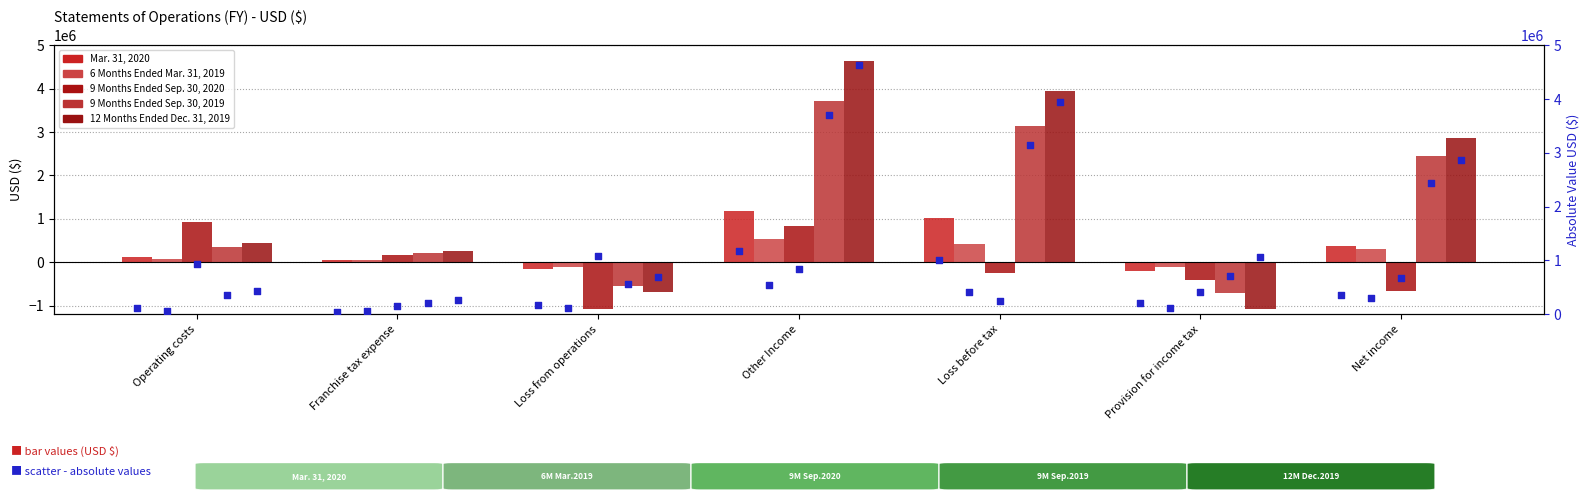

At how many categories does at least one series exceed 2926339?

2